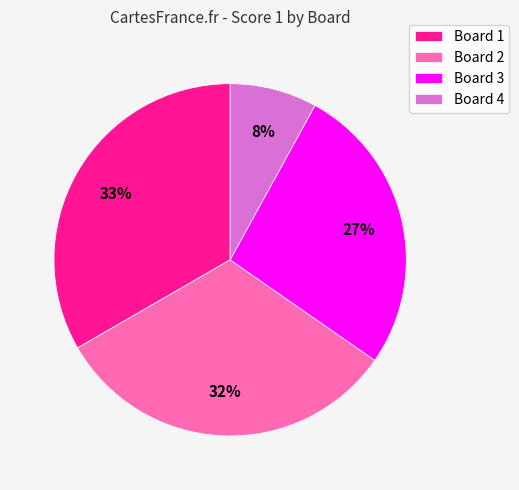

Count the number of slices in the pie.

4